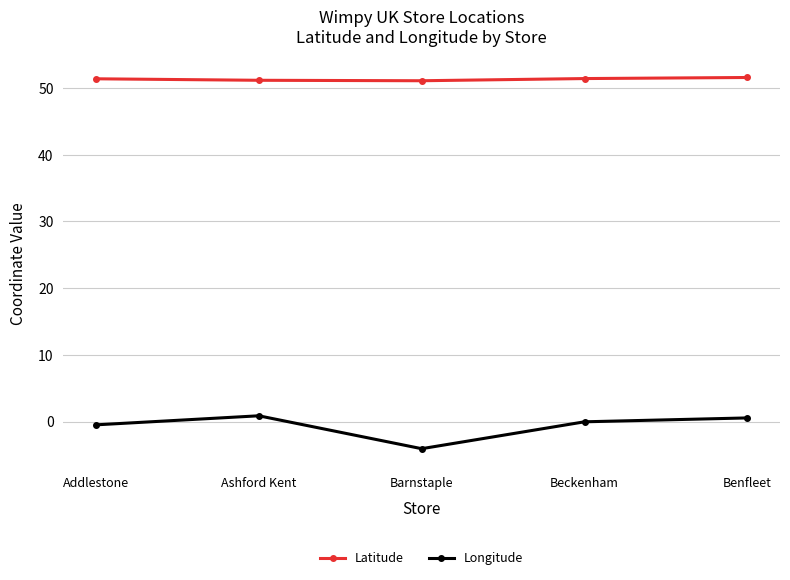

Is it true that Latitude equals 51.6 at Benfleet?

True